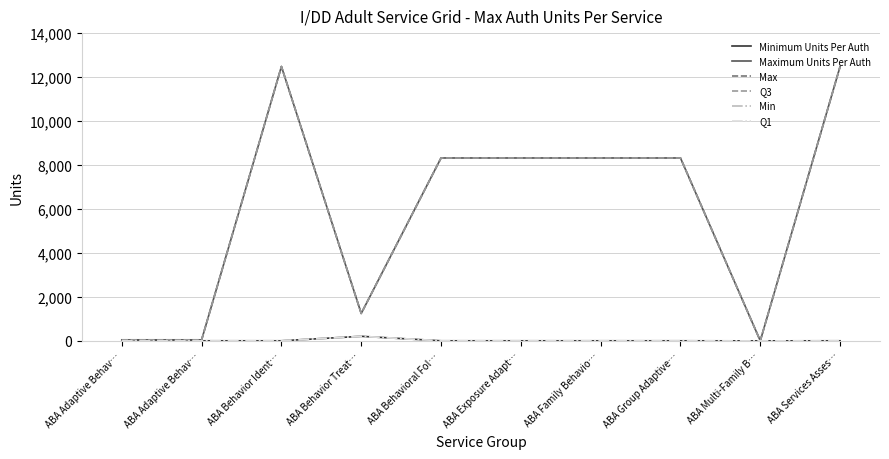

Rank the series by their maximum value, from highest to lowest.

Maximum Units Per Auth, Max, Q3, Minimum Units Per Auth, Min, Q1